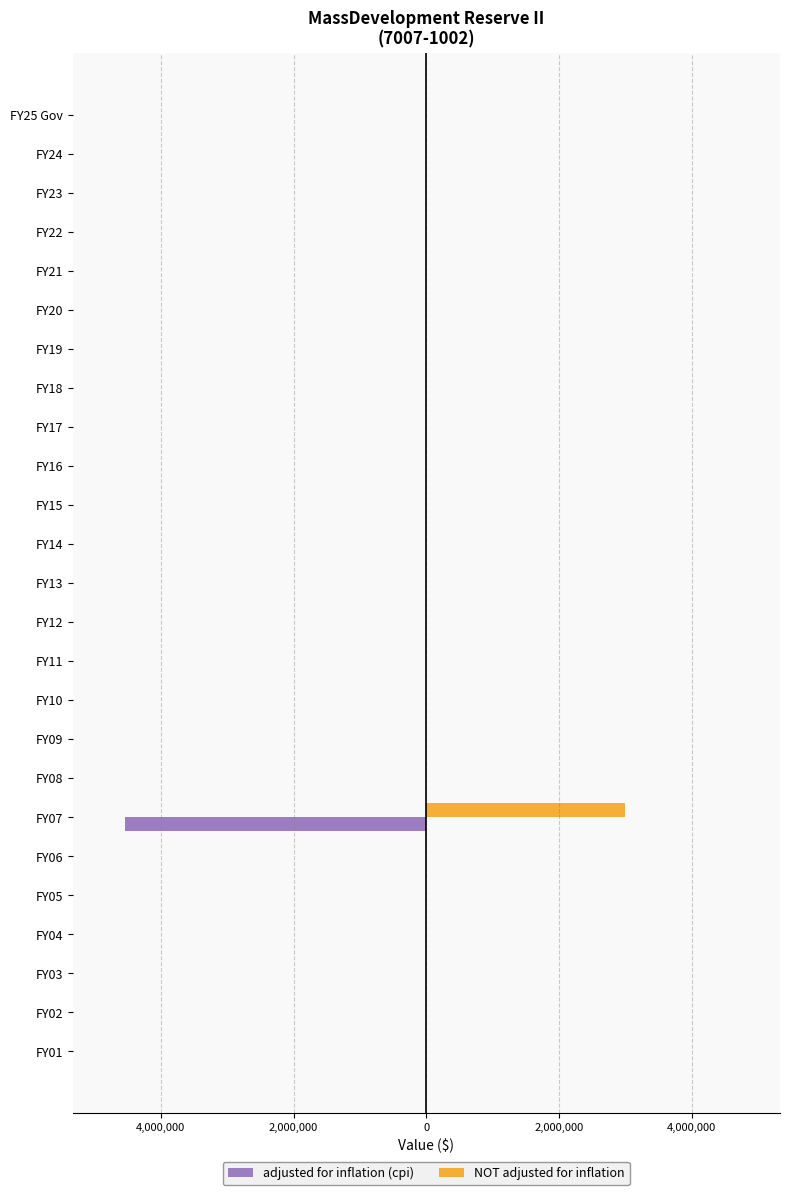

What are all the series names shown in the legend?

adjusted for inflation (cpi), NOT adjusted for inflation